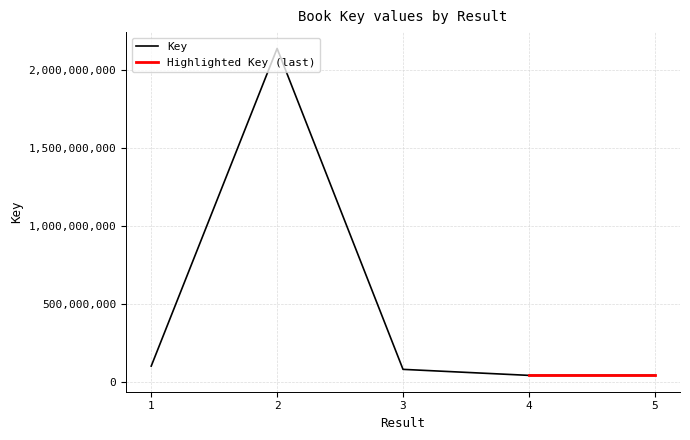

Rank the categories by value from lowest to highest.

4, 5, 3, 1, 2